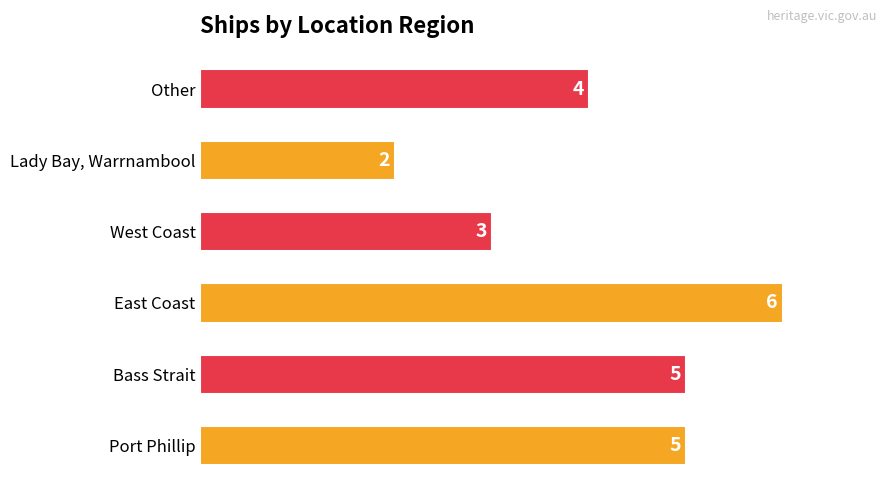

How many values are below 5?

3